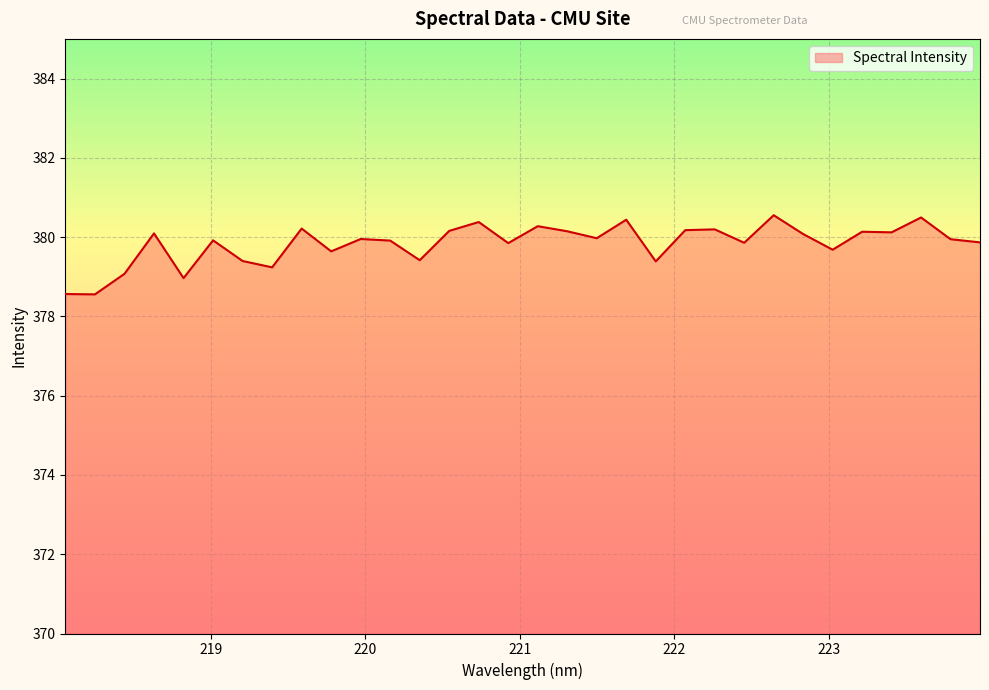

How many lines are shown in the chart?

1